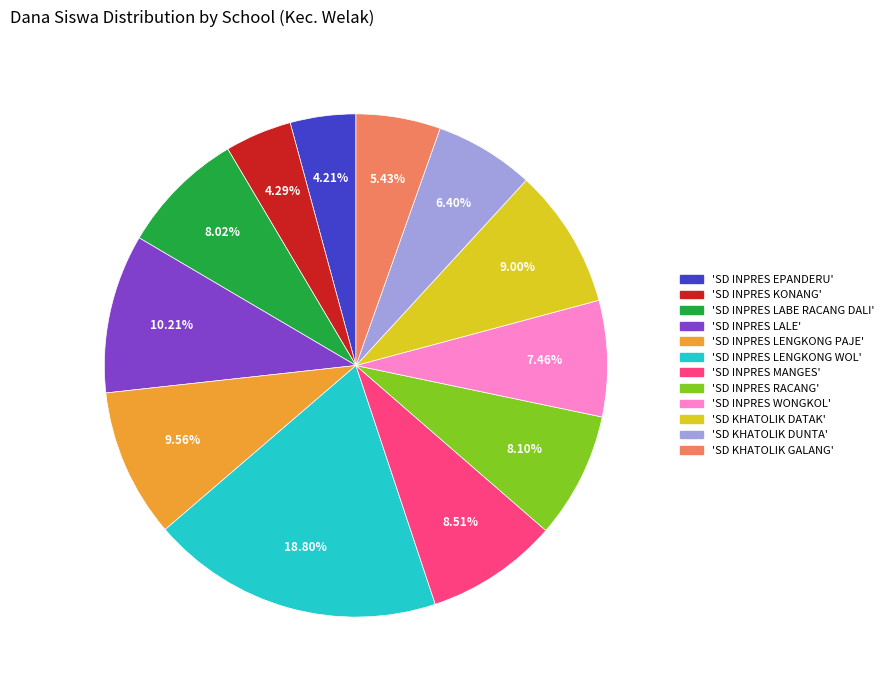

Is there any slice that represents more than half of the pie?

No